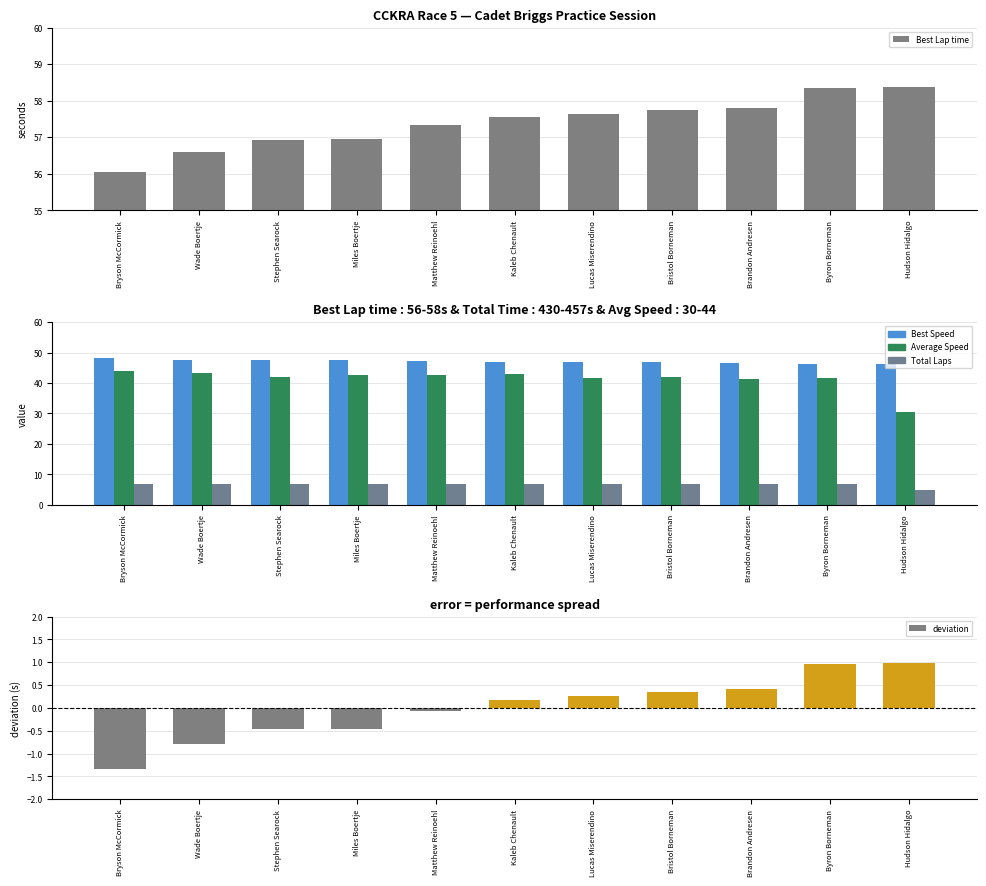

The value of Average Speed at Matthew Reinoehl is 42.7. True or false?

True